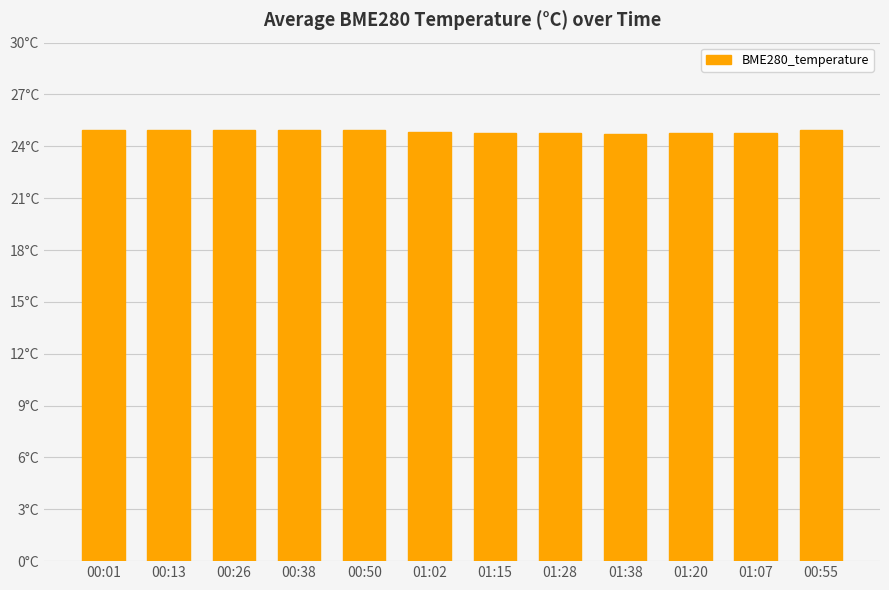

Which has a higher value, 01:07 or 01:38?

01:07